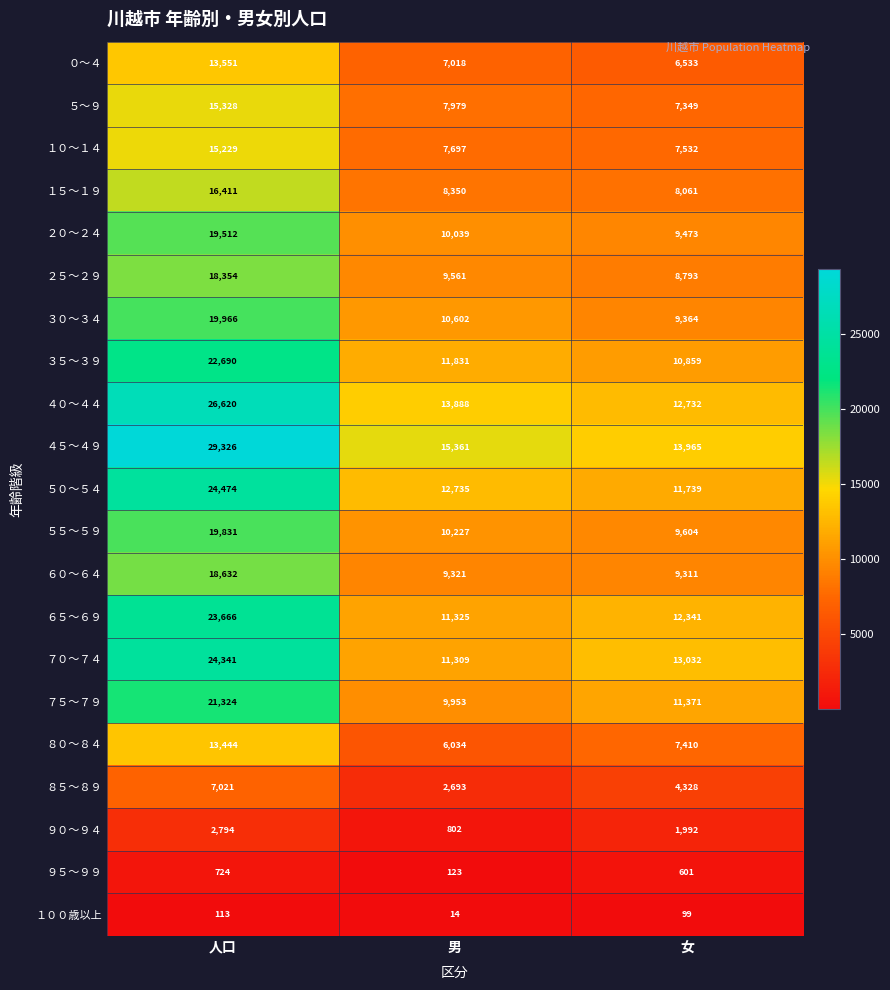

At which category is the sum across all series the highest?

人口